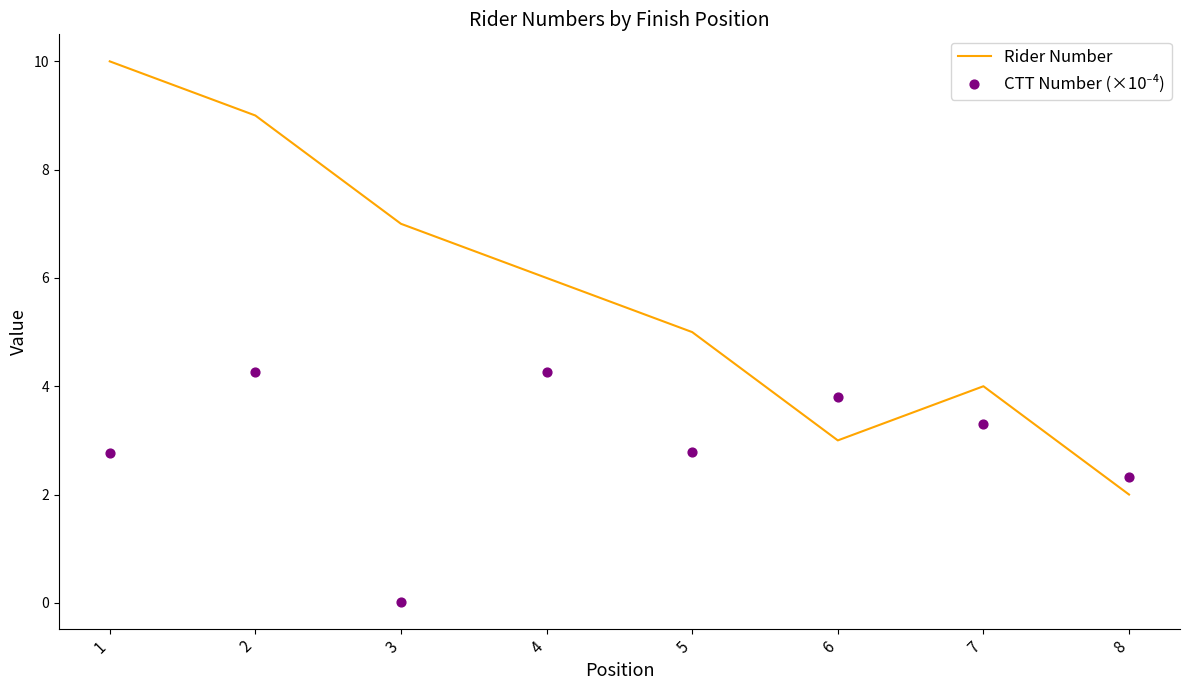

At how many categories does at least one series exceed 2?

8